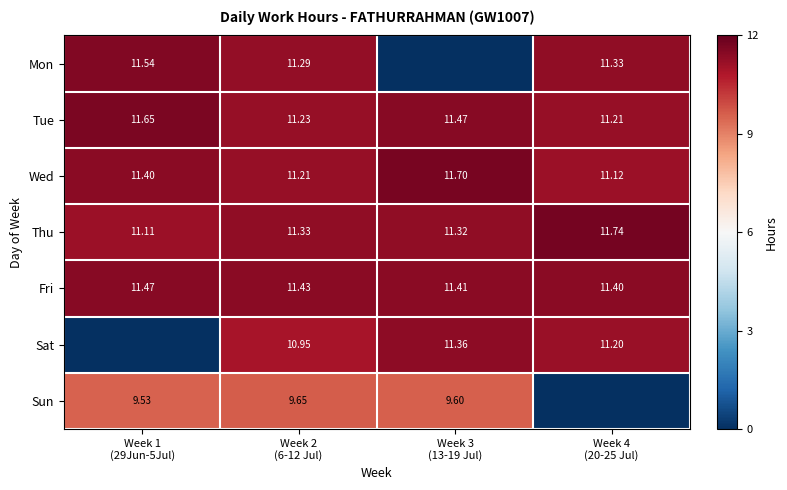

Which series has the largest range (max minus min)?

Mon